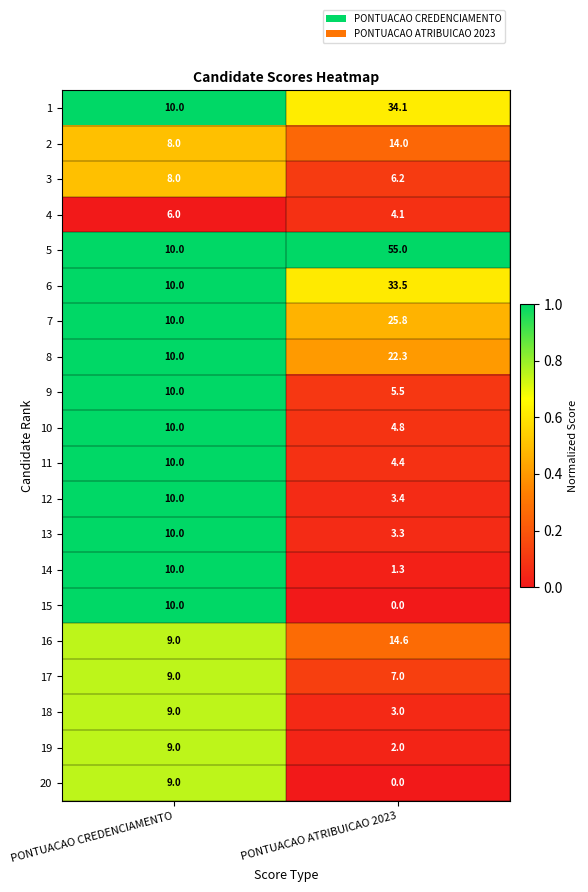

What is the difference between the 13 values at PONTUACAO CREDENCIAMENTO and PONTUACAO ATRIBUICAO 2023?

6.7